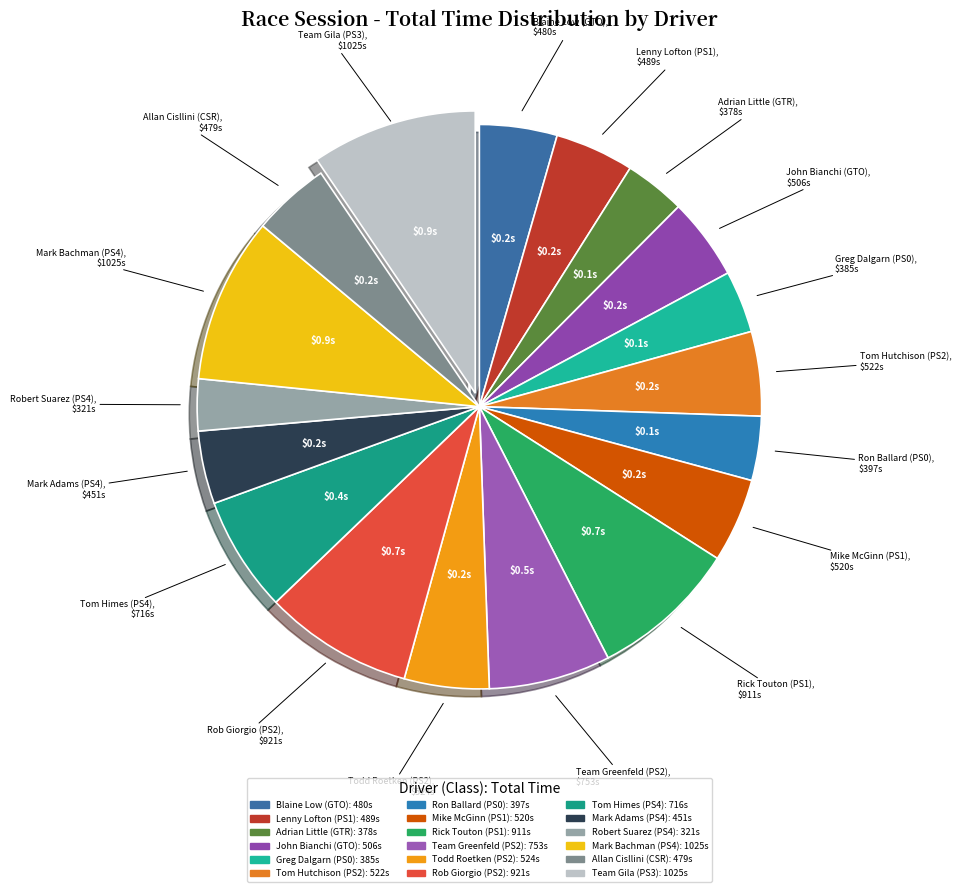

Does Allan Cisllini (CSR) account for over 50% of the chart?

No